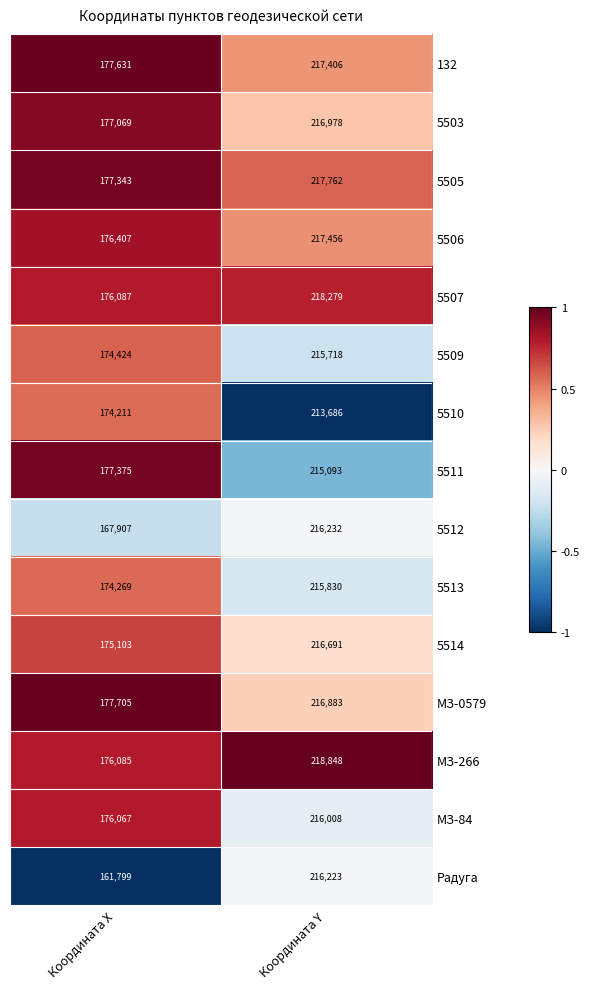

Count the number of data series in this chart.

15